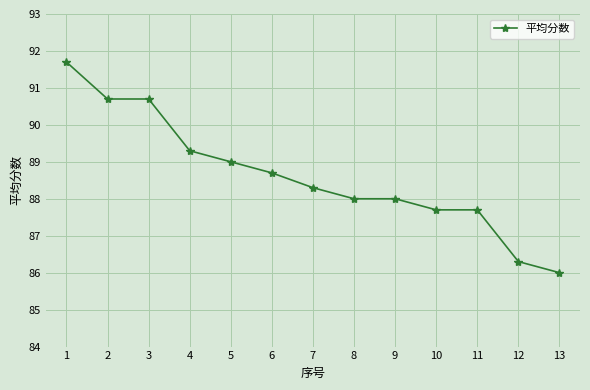

What is the difference between the maximum and second lowest values?

5.4